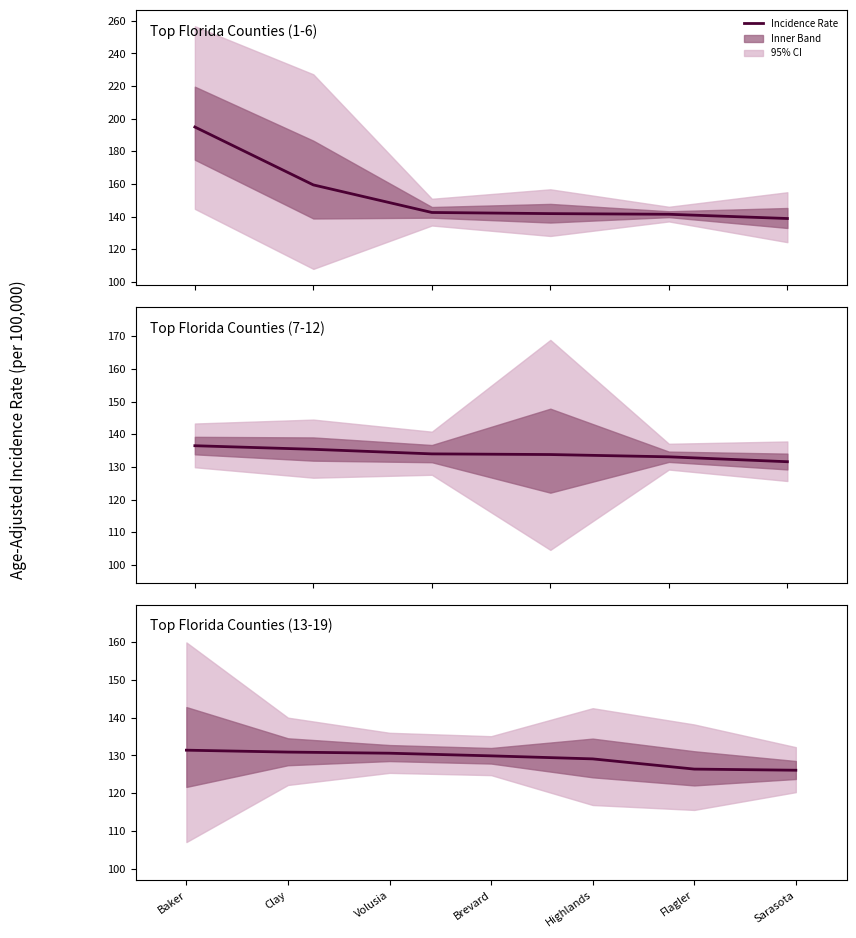

Reading left to right, what are all the values shown in this chart?

Baker=131.4	Clay=130.9	Volusia=130.6	Brevard=129.9	Highlands=129.1	Flagler=126.4	Sarasota=126.1